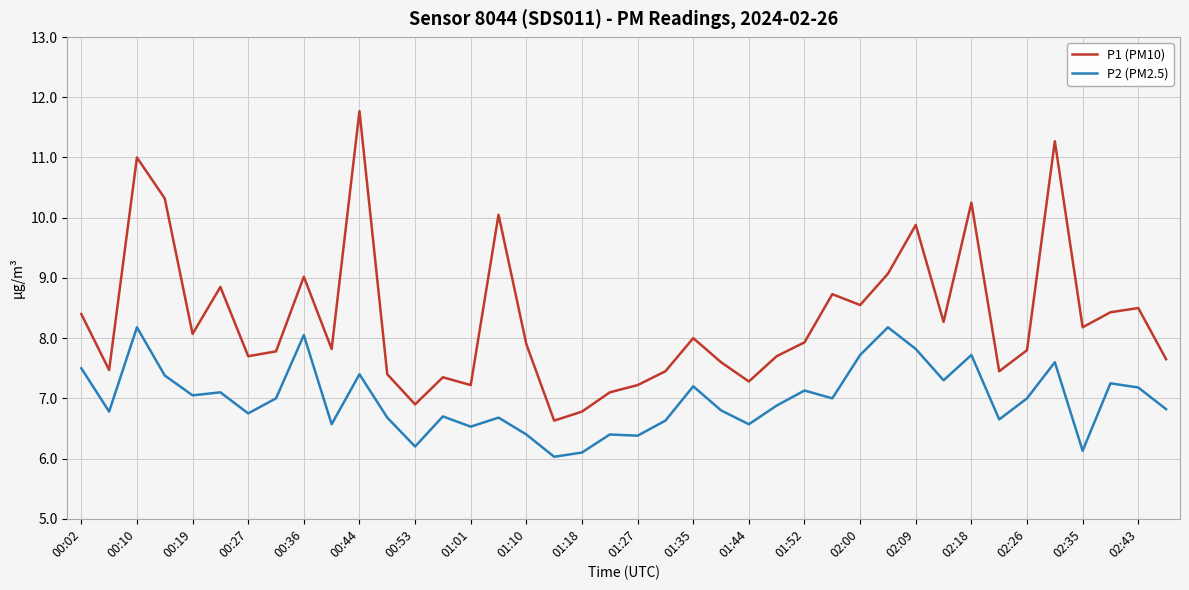

How many interior local valleys does the P1 (PM10) series have?

12